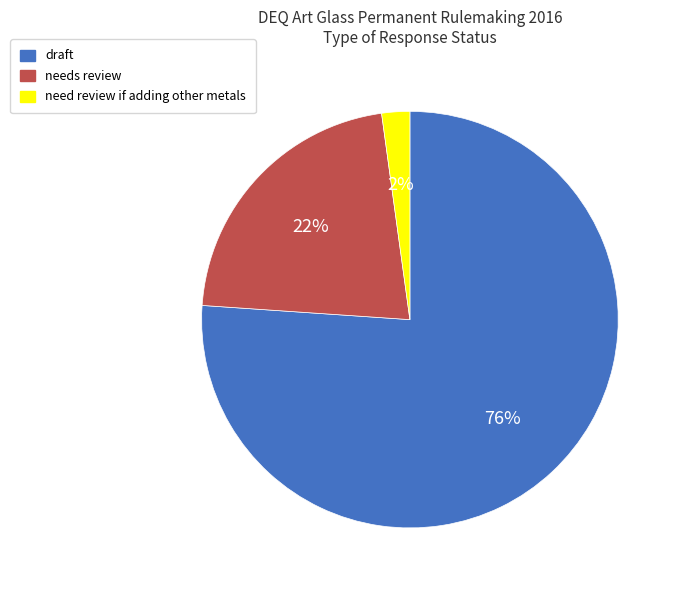

To the nearest percent, what is the combined percentage of needs review and draft?

98%